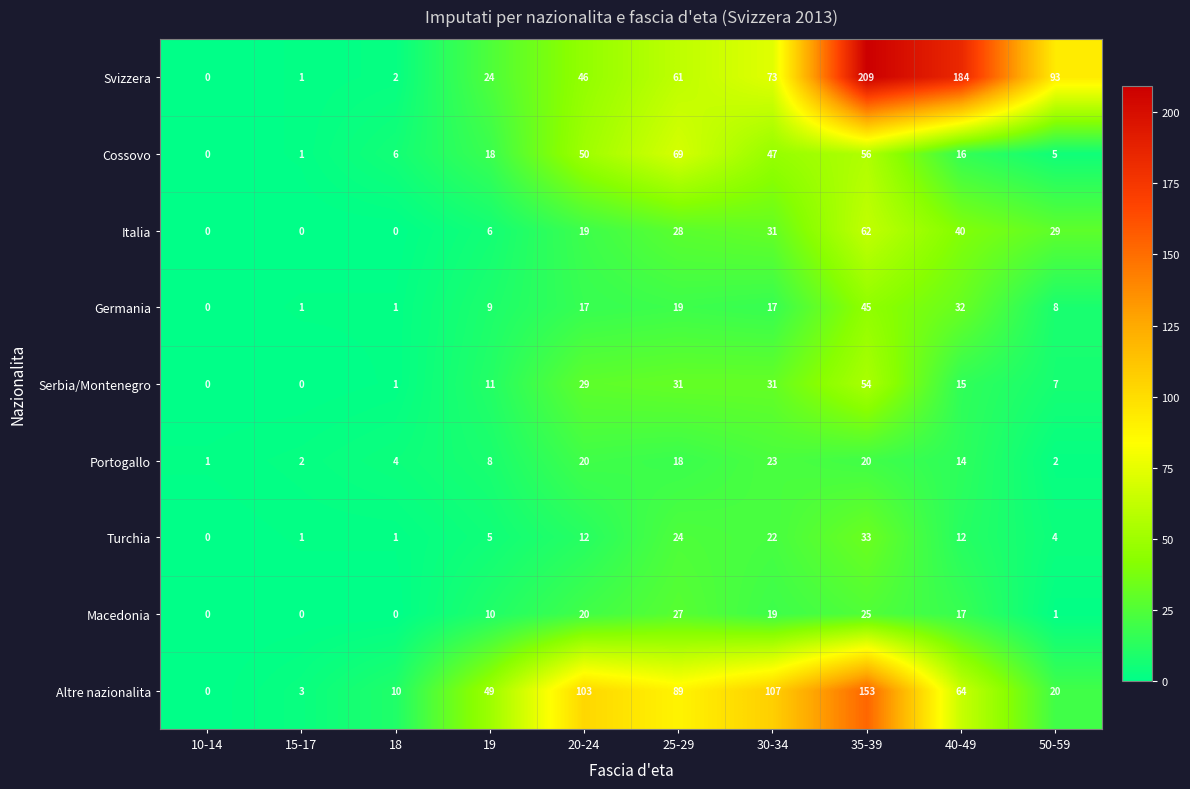

Count the number of data series in this chart.

9